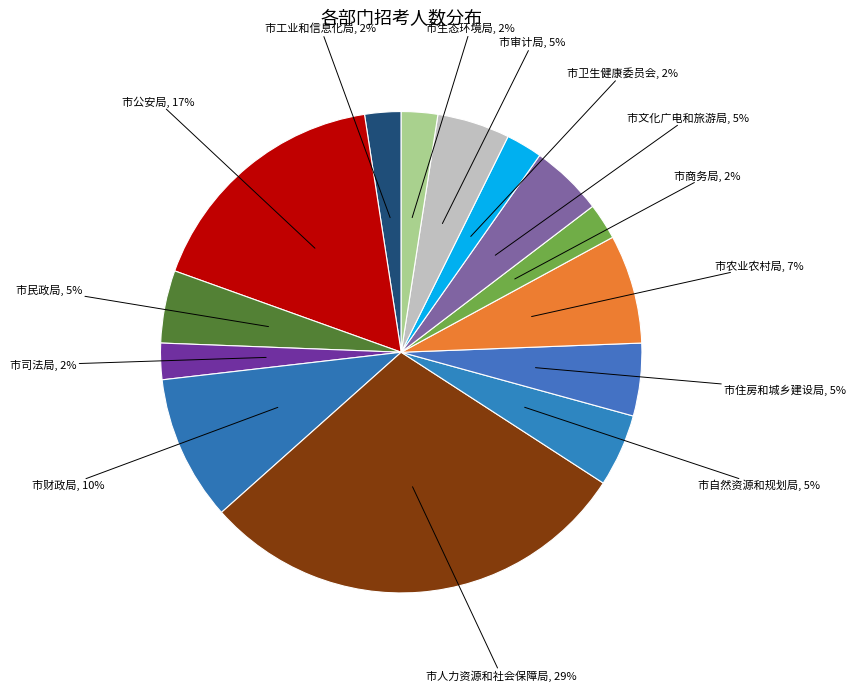

Between 市民政局 and 市人力资源和社会保障局, which is larger?

市人力资源和社会保障局